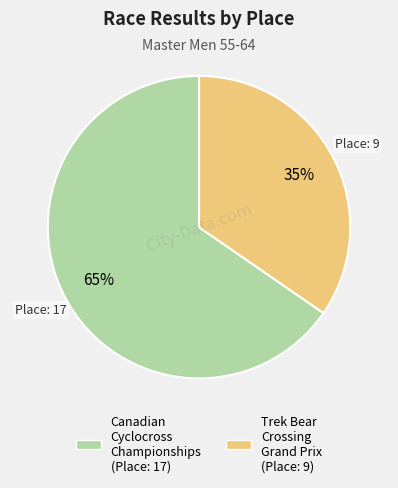

Rank the categories by value from highest to lowest.

Canadian Cyclocross Championships, Trek Bear Crossing Grand Prix